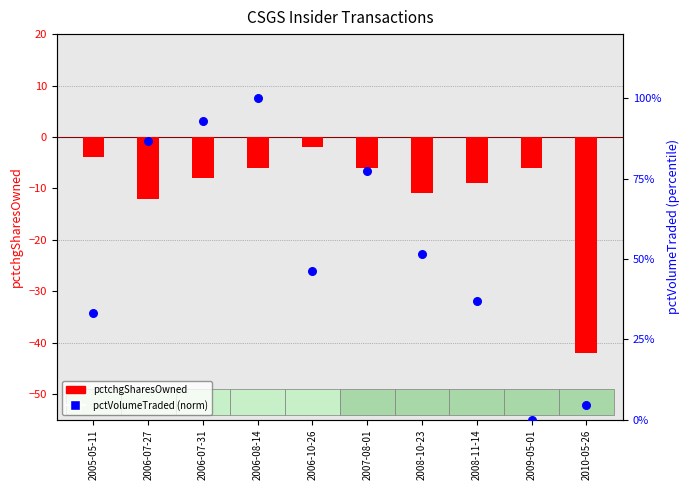

Is the value of pctVolumeTraded (norm) at 2010-05-26 greater than the value of pctchgSharesOwned at 2007-08-01?

Yes